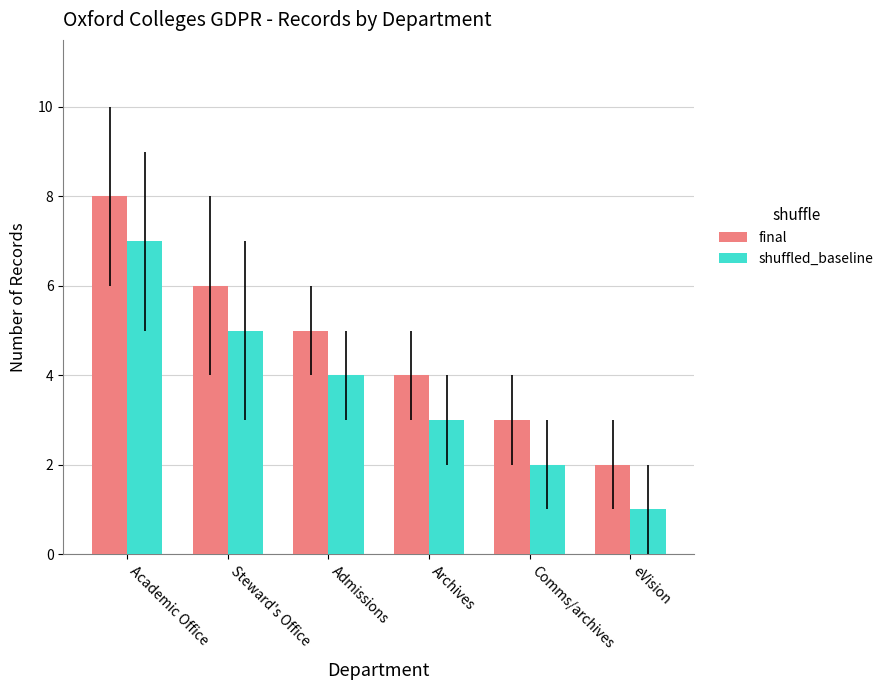

List the series in order of their peak value, highest first.

final, shuffled_baseline